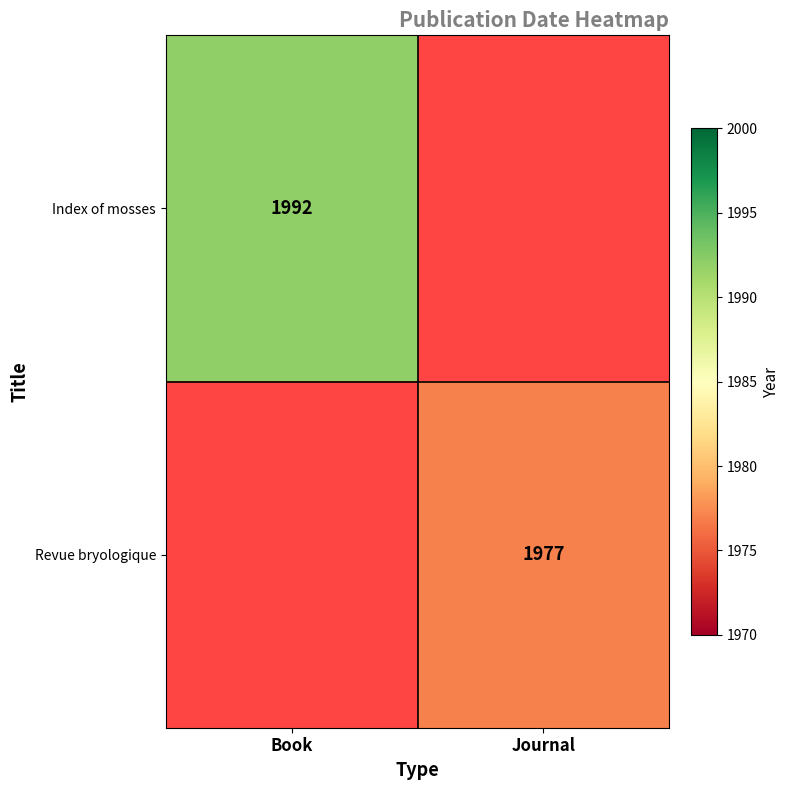

The value of Revue bryologique at Journal is 1977. True or false?

True